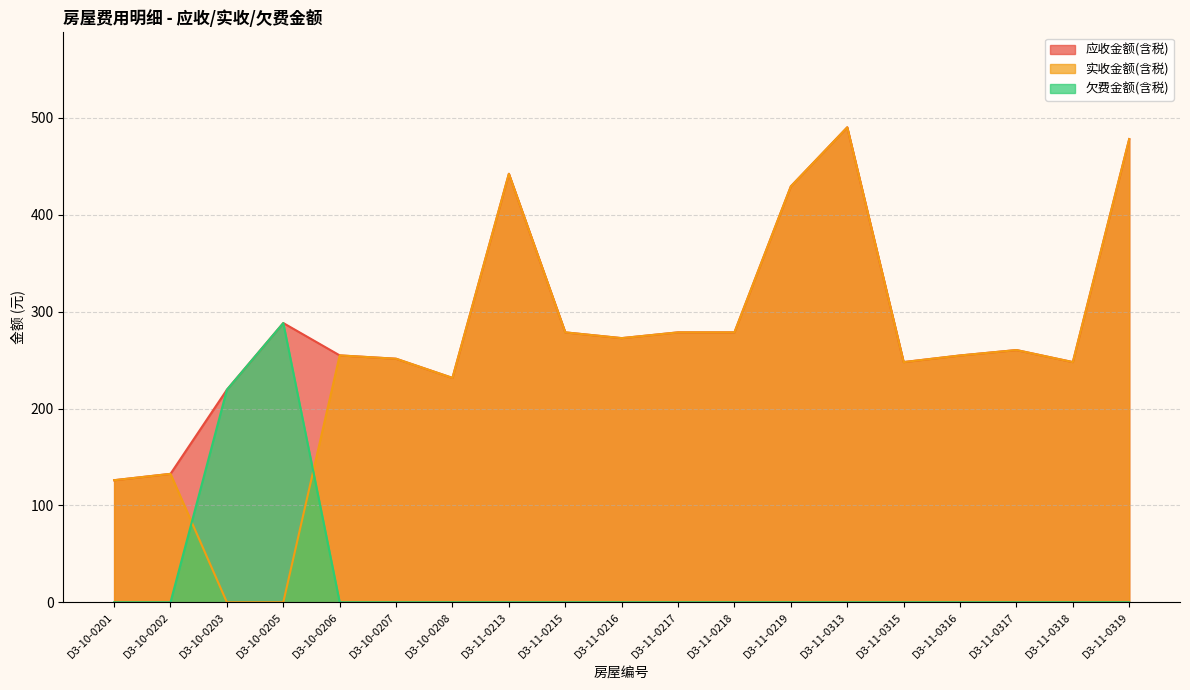

What is the sum of all 实收金额(含税) values?

4956.4